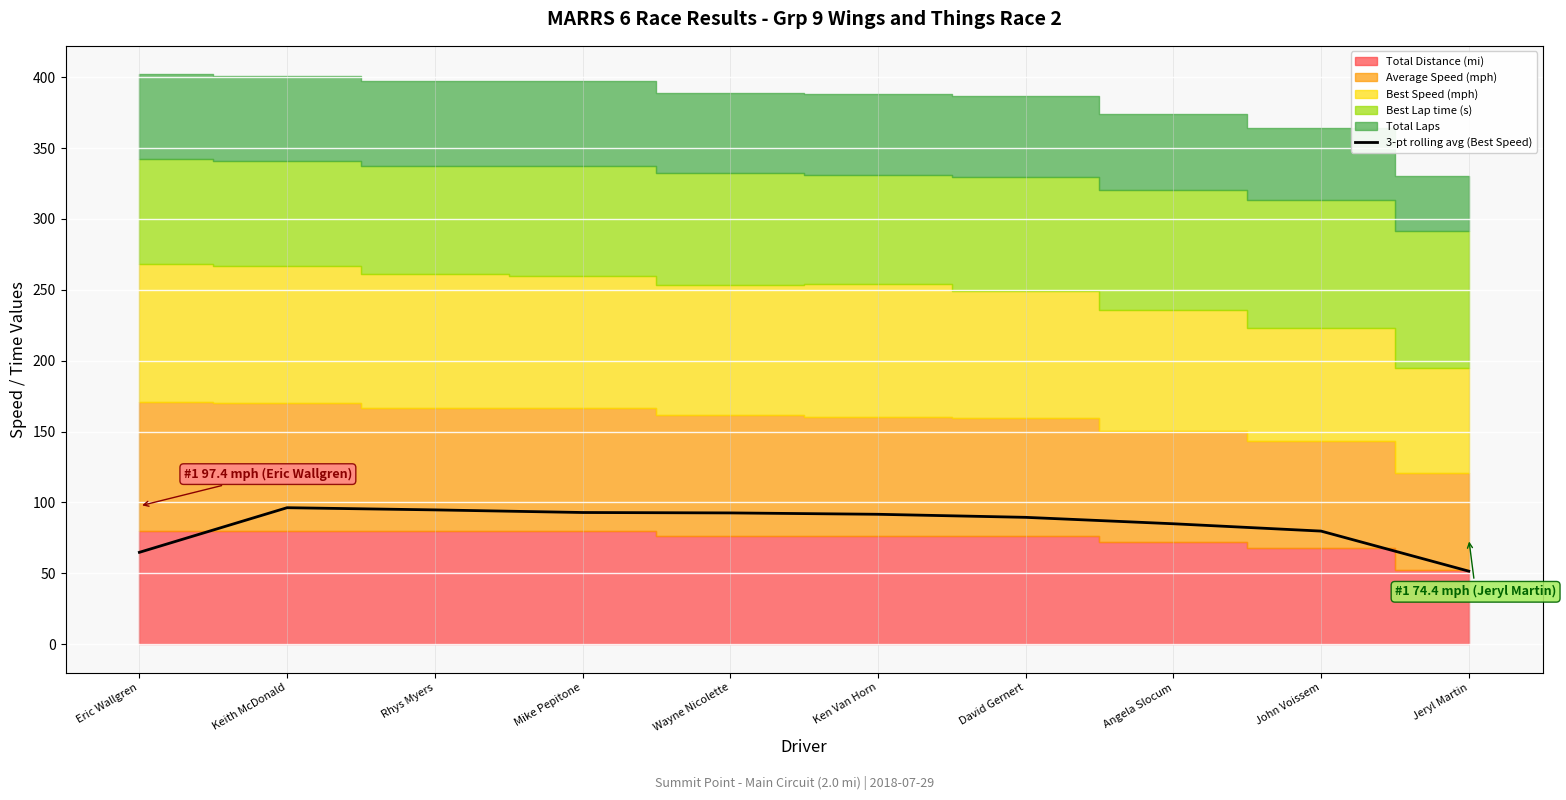

Where is the data nearest to the value 73?

John Voissem